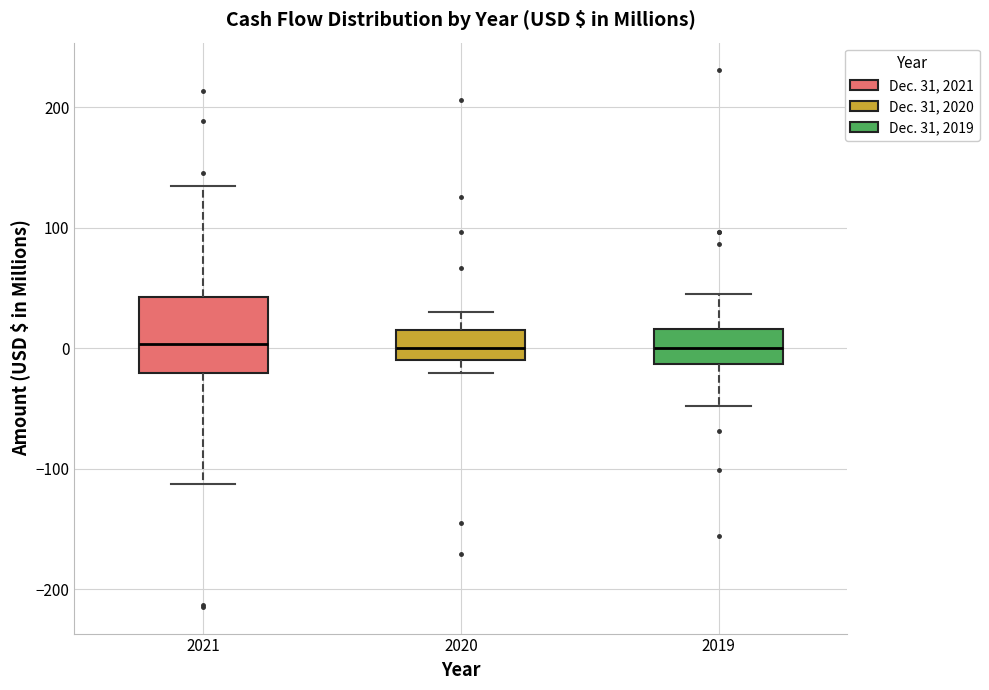

Which box is the tallest, from its lower edge to its upper edge?

2021